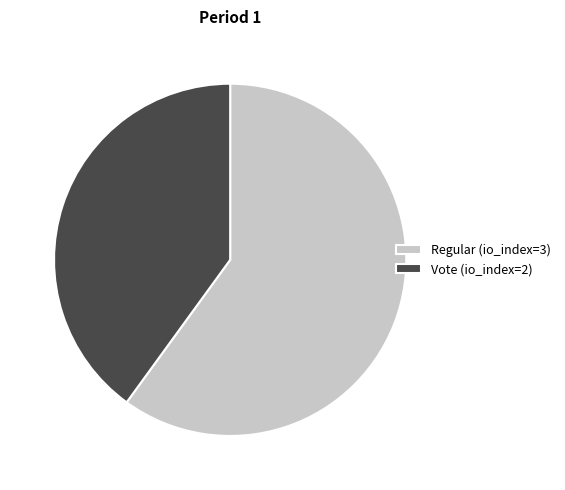

How many slices are in this pie chart?

2